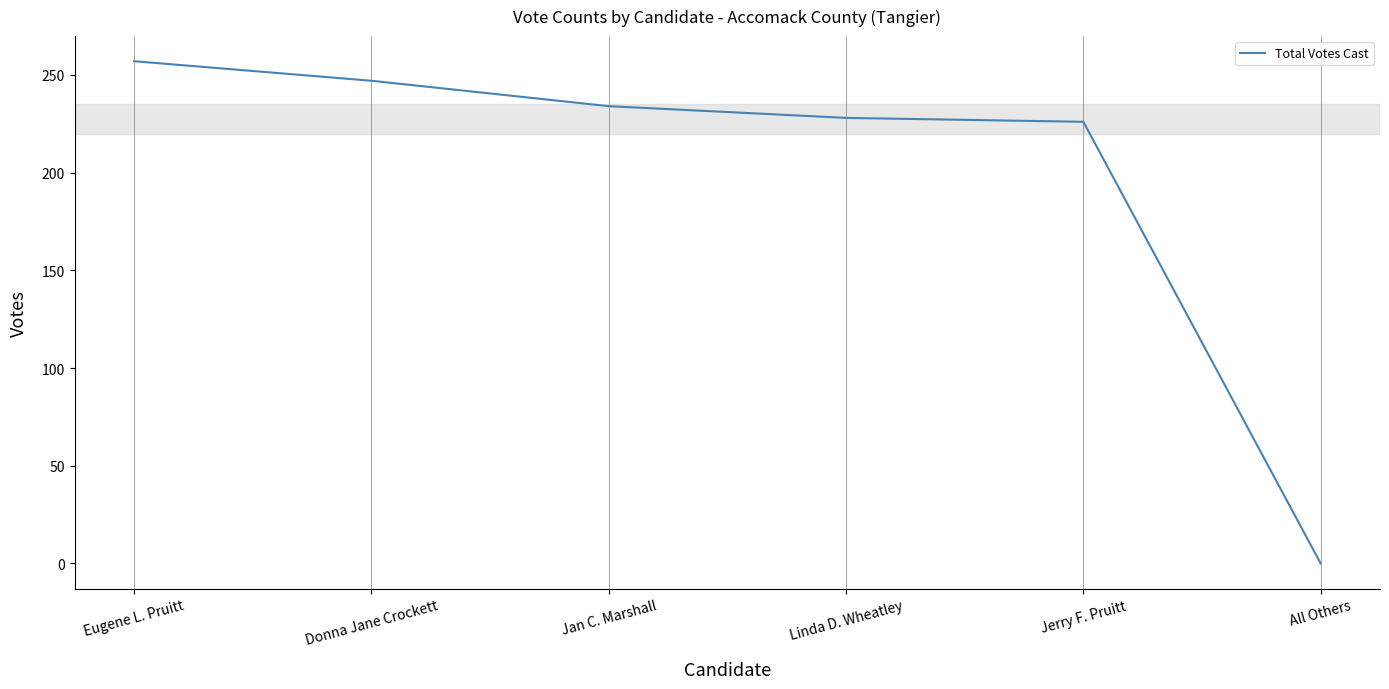

Does the chart have visible grid lines?

Yes